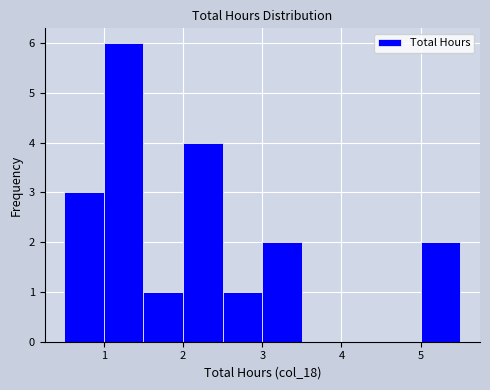

Reading left to right, transcribe this chart: for each bar, give the range it covers on the x-axis and its height. The values are not printed on the chart, so give them approximately, as read against the axis.

0.5 to 1.0: 3
1.0 to 1.5: 6
1.5 to 2.0: 1
2.0 to 2.5: 4
2.5 to 3.0: 1
3.0 to 3.5: 2
3.5 to 4.0: 0
4.0 to 4.5: 0
4.5 to 5.0: 0
5.0 to 5.5: 2